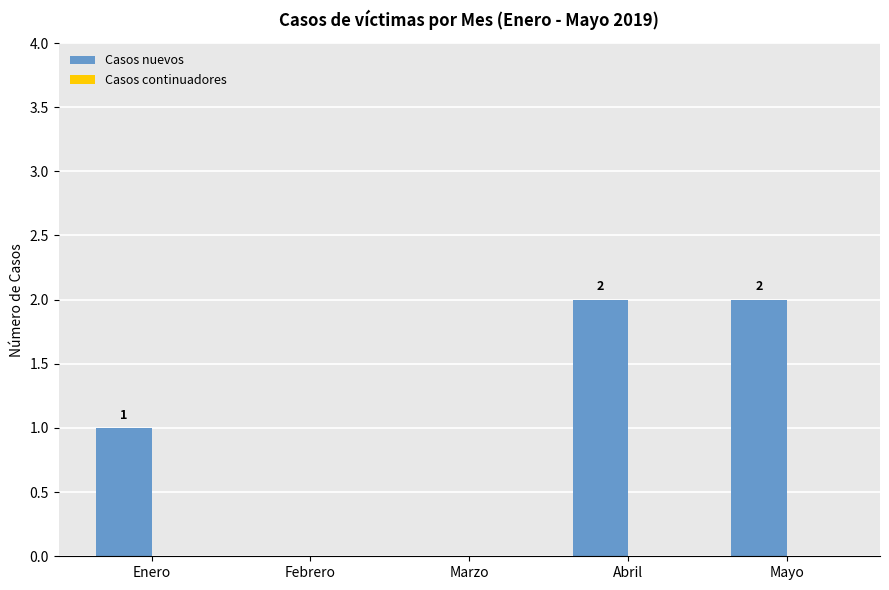

Reading right to left, what are all the values shown in this chart?

Mayo=2	Abril=2	Marzo=0	Febrero=0	Enero=1